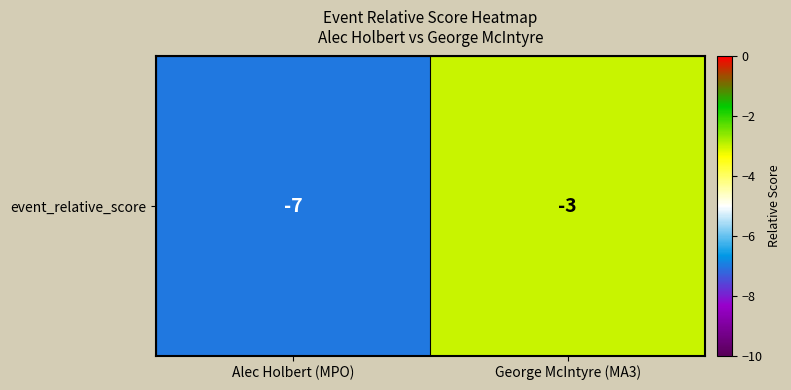

List the labels in order of value, largest first.

George McIntyre (MA3), Alec Holbert (MPO)